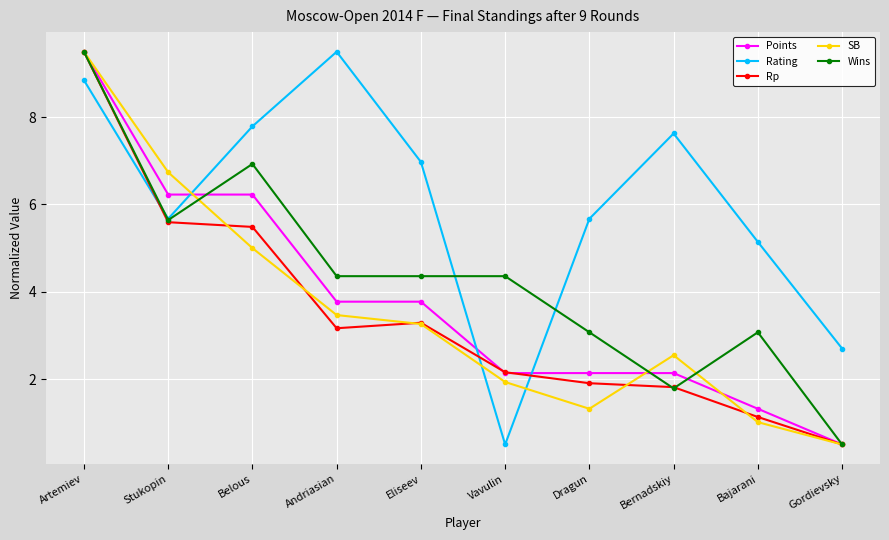

The Rp series shows 1.6 at Bajarani. True or false?

False